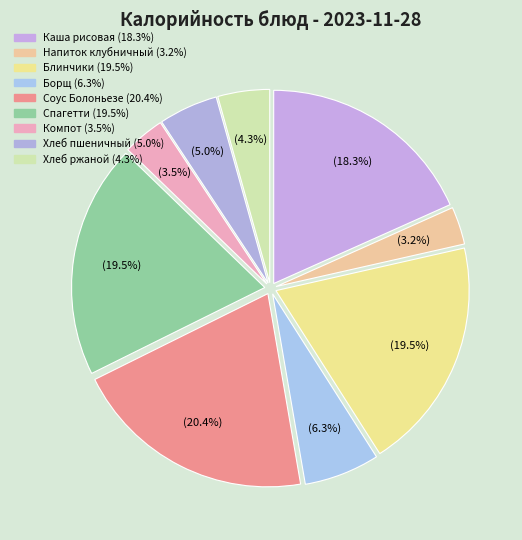

Count the number of slices in the pie.

9